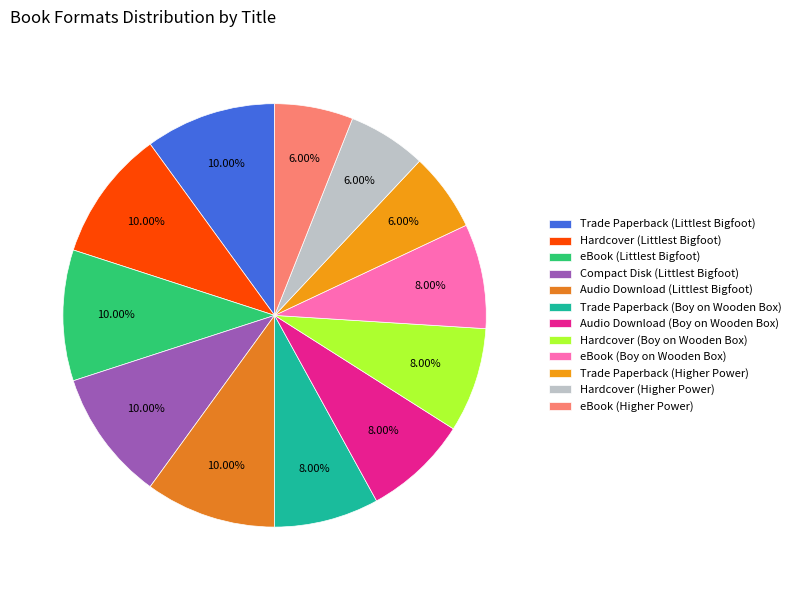

How many segments does this pie chart have?

12